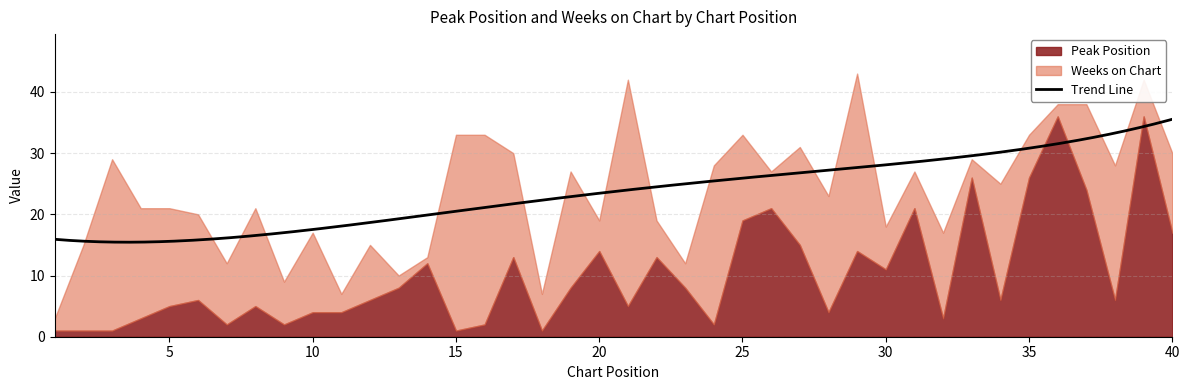

The Weeks on Chart series shows 23 at 25. True or false?

False